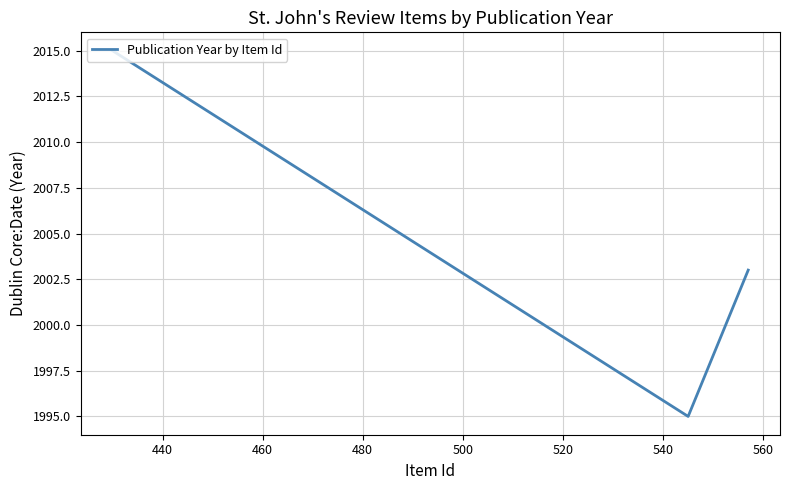

What is the maximum value shown in the chart?

2015